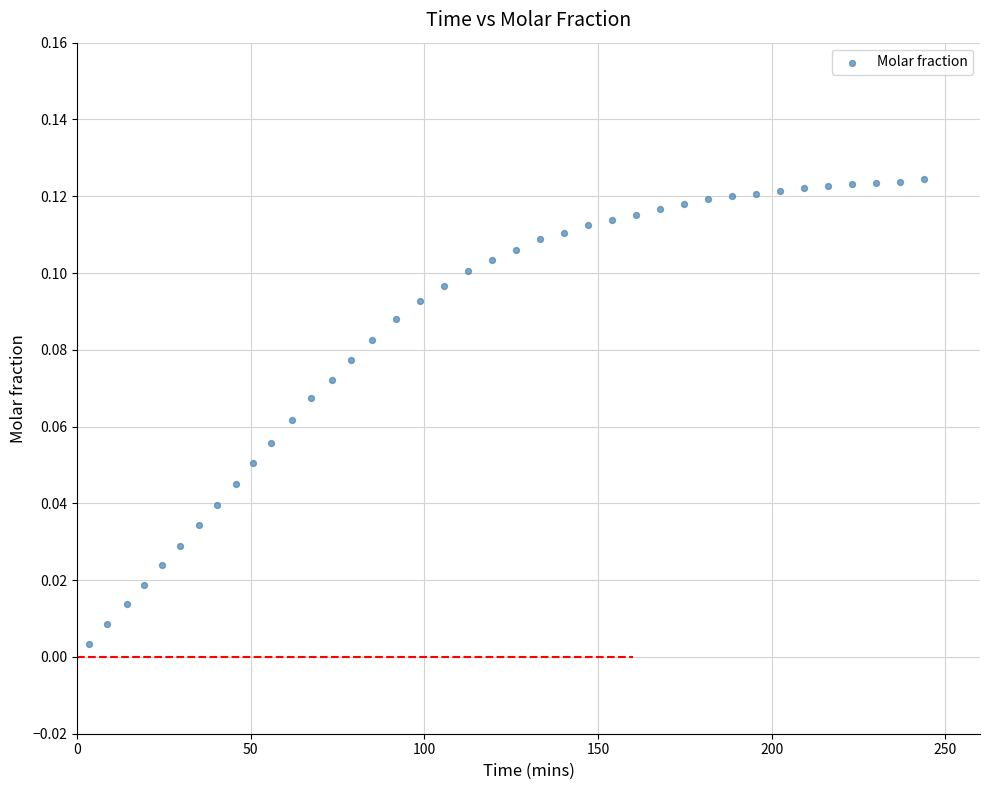

What is the range of X values (max minus min)?

240.6